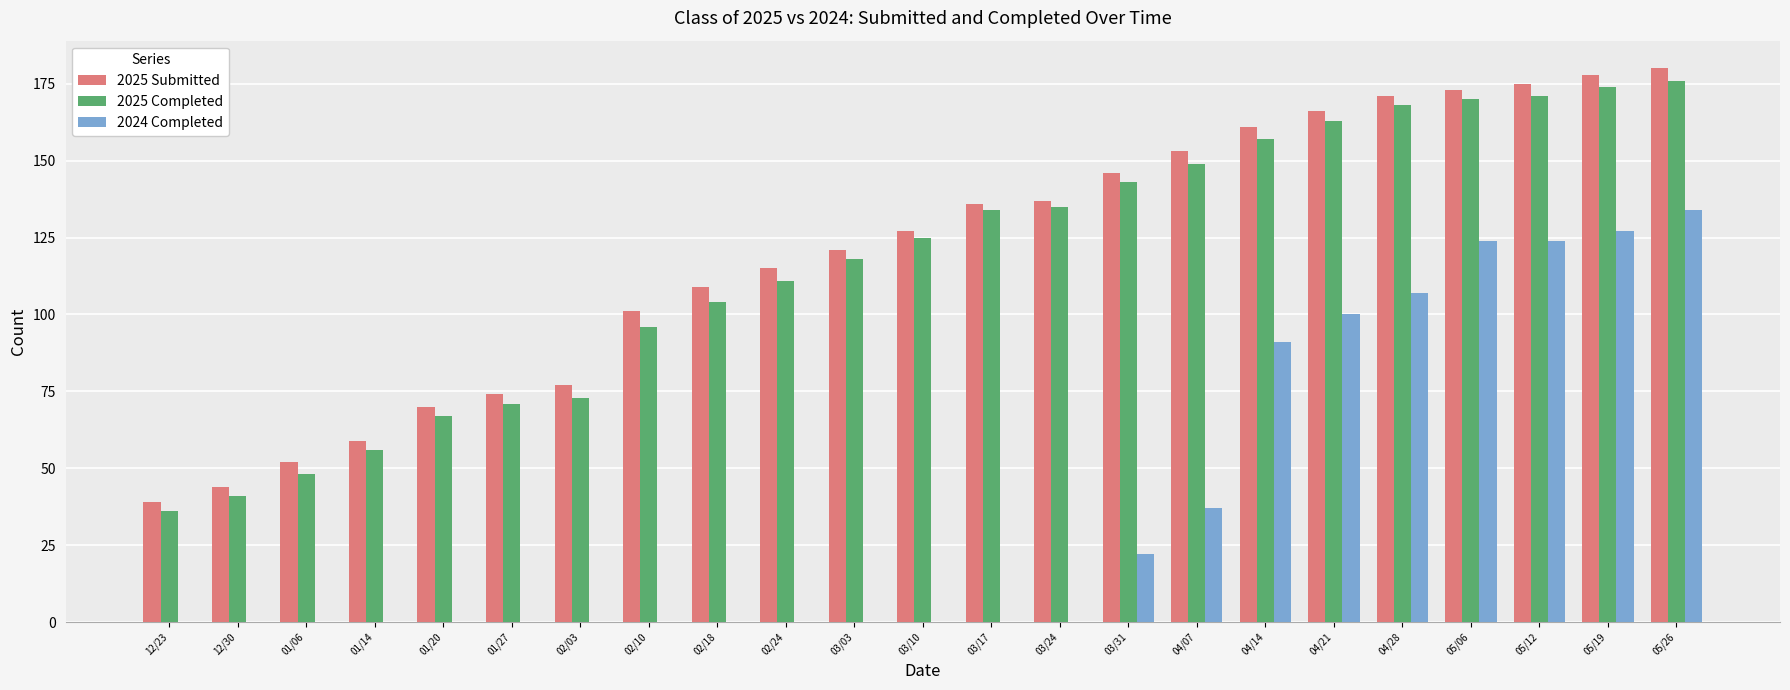

Which series changed the most between 01/20 and 05/19?

2024 Completed